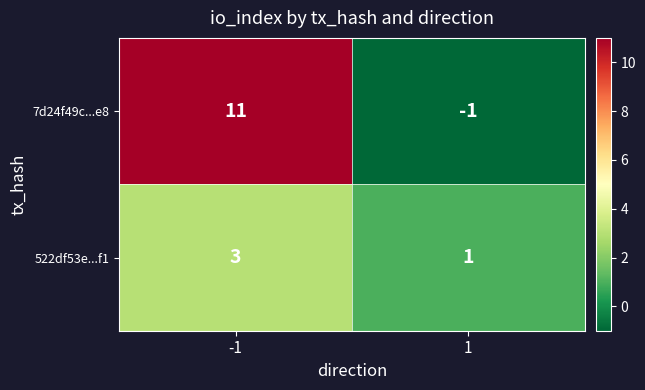

Reading left to right, what are all the values shown in this chart?

7d24f49c...e8: -1=11	1=-1
522df53e...f1: -1=3	1=1